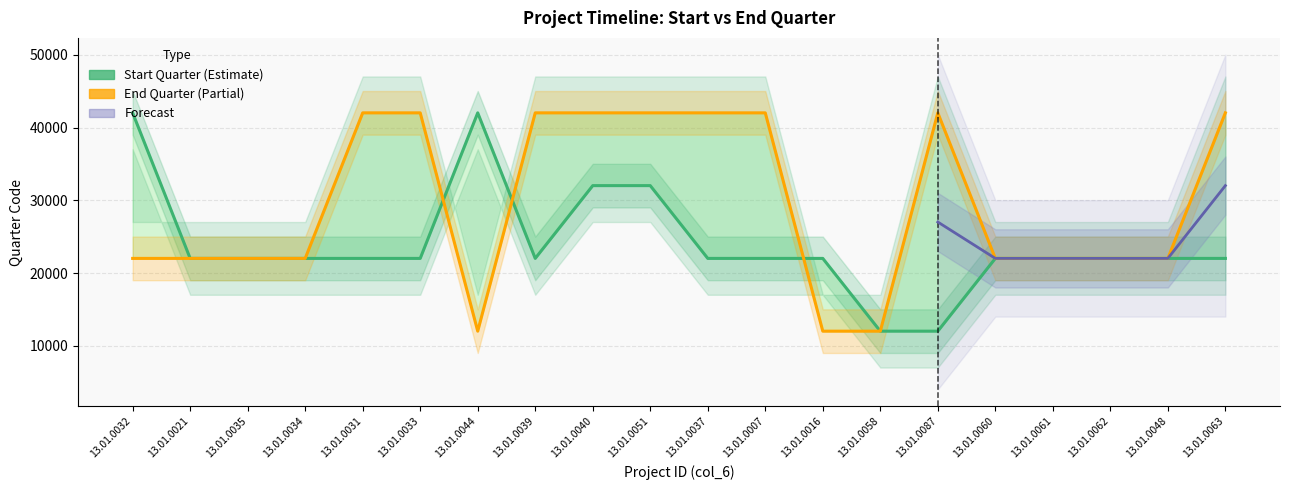

The End Quarter series shows 42016 at 13.01.0037. True or false?

True